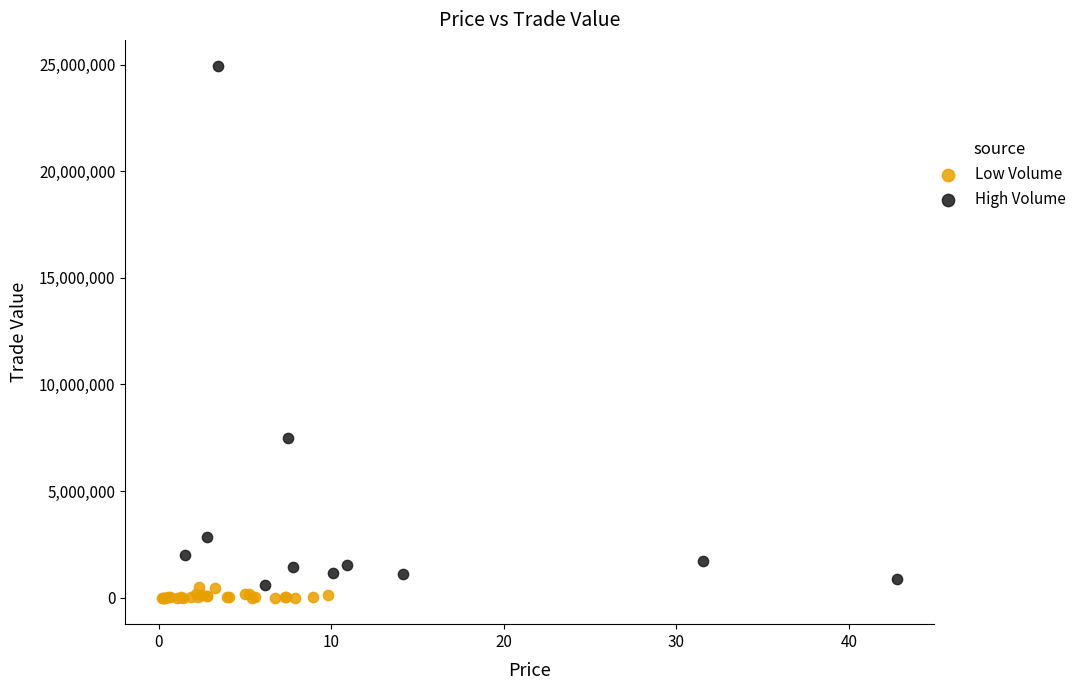

Which series contains the highest Y value?

High Volume